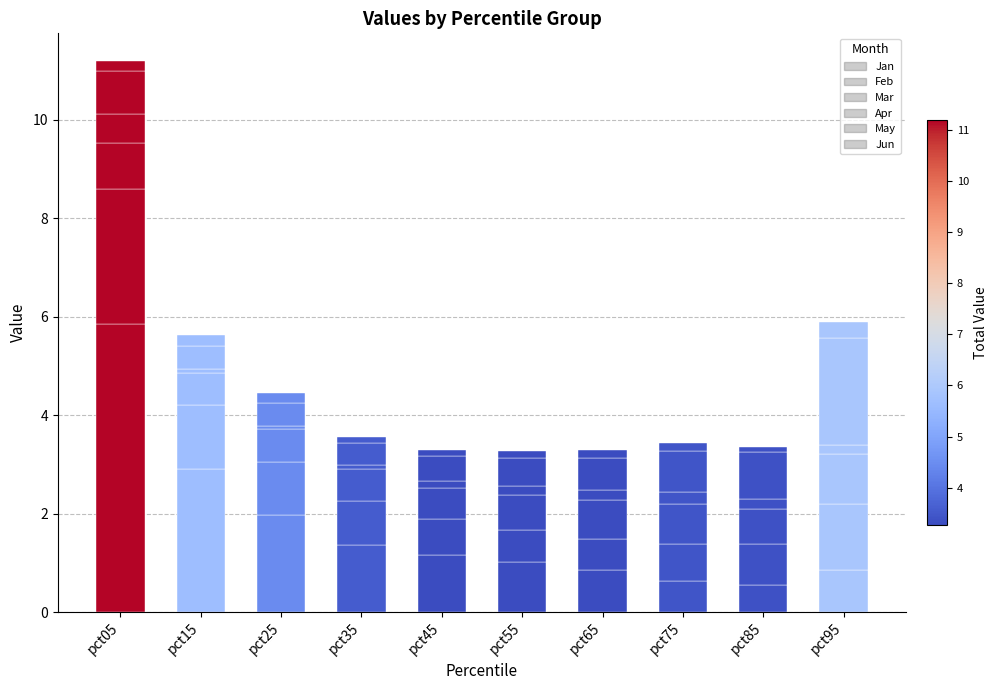

How many categories are shown in the chart?

10